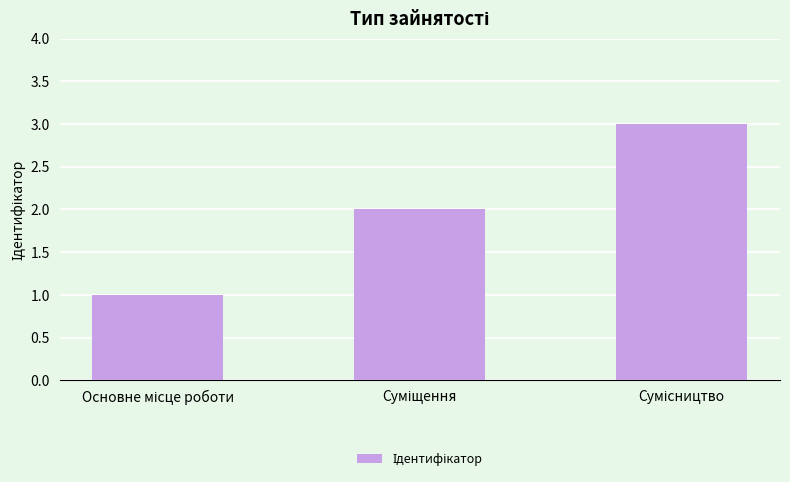

What is the value of the 1st bar from the left?

1